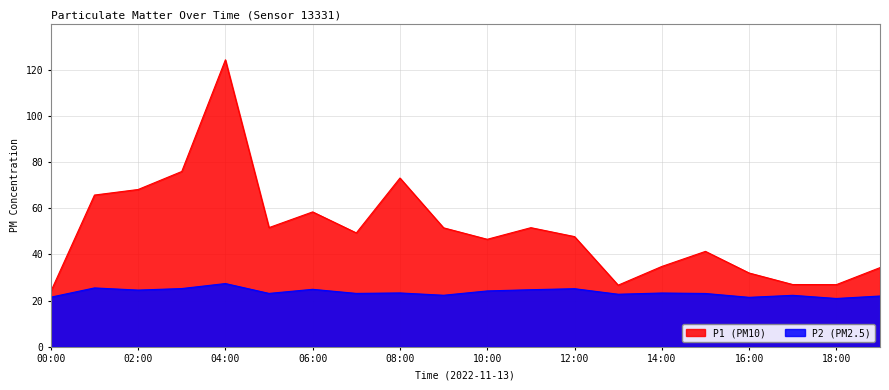

What value does the P1 series have at 07:00?

49.3